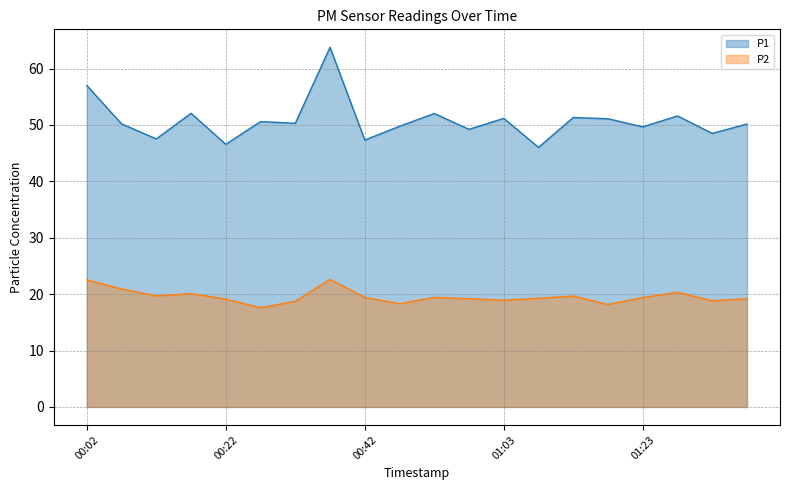

True or false: P2 has more than 2 interior local peaks.

True